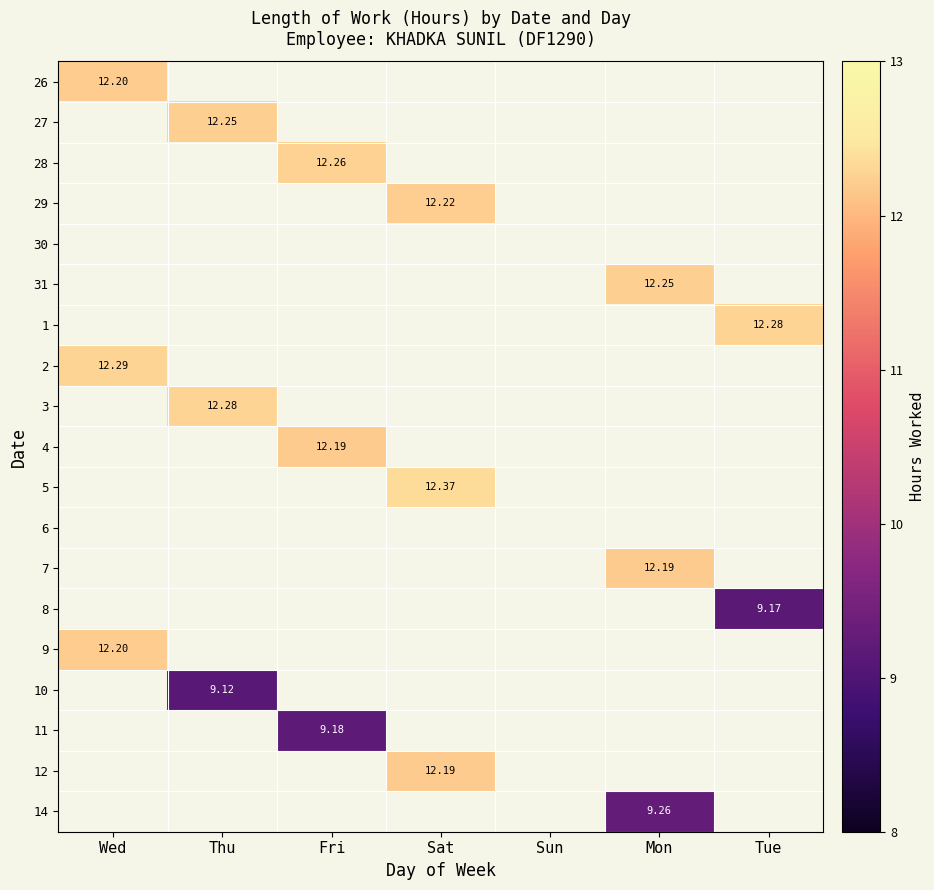

Which category has the highest value across all series?

Sat